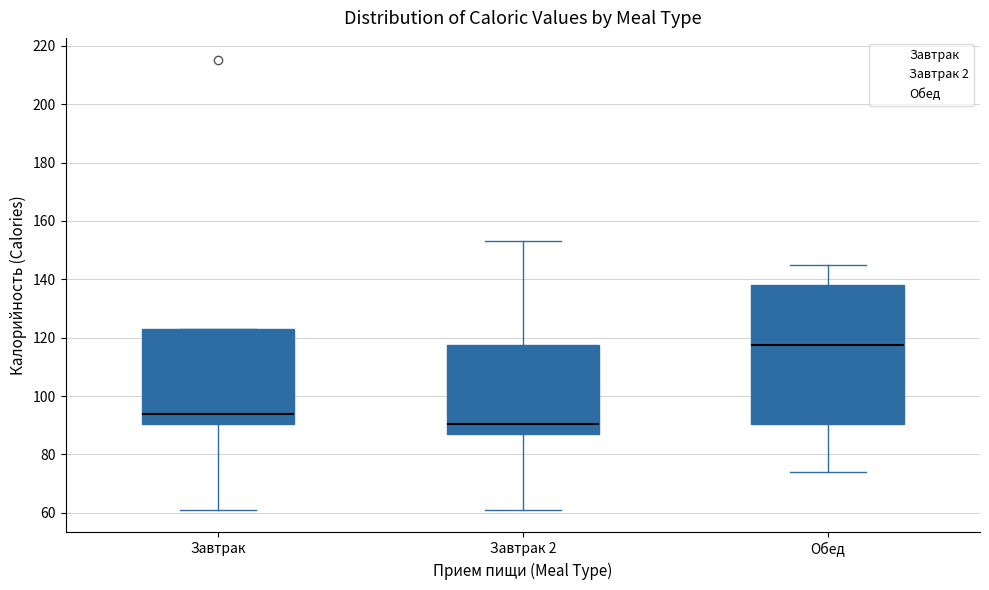

Where does the median line of the box for Завтрак sit on the y-axis? The values are not printed on the chart, so give them approximately, as read against the axis.

94